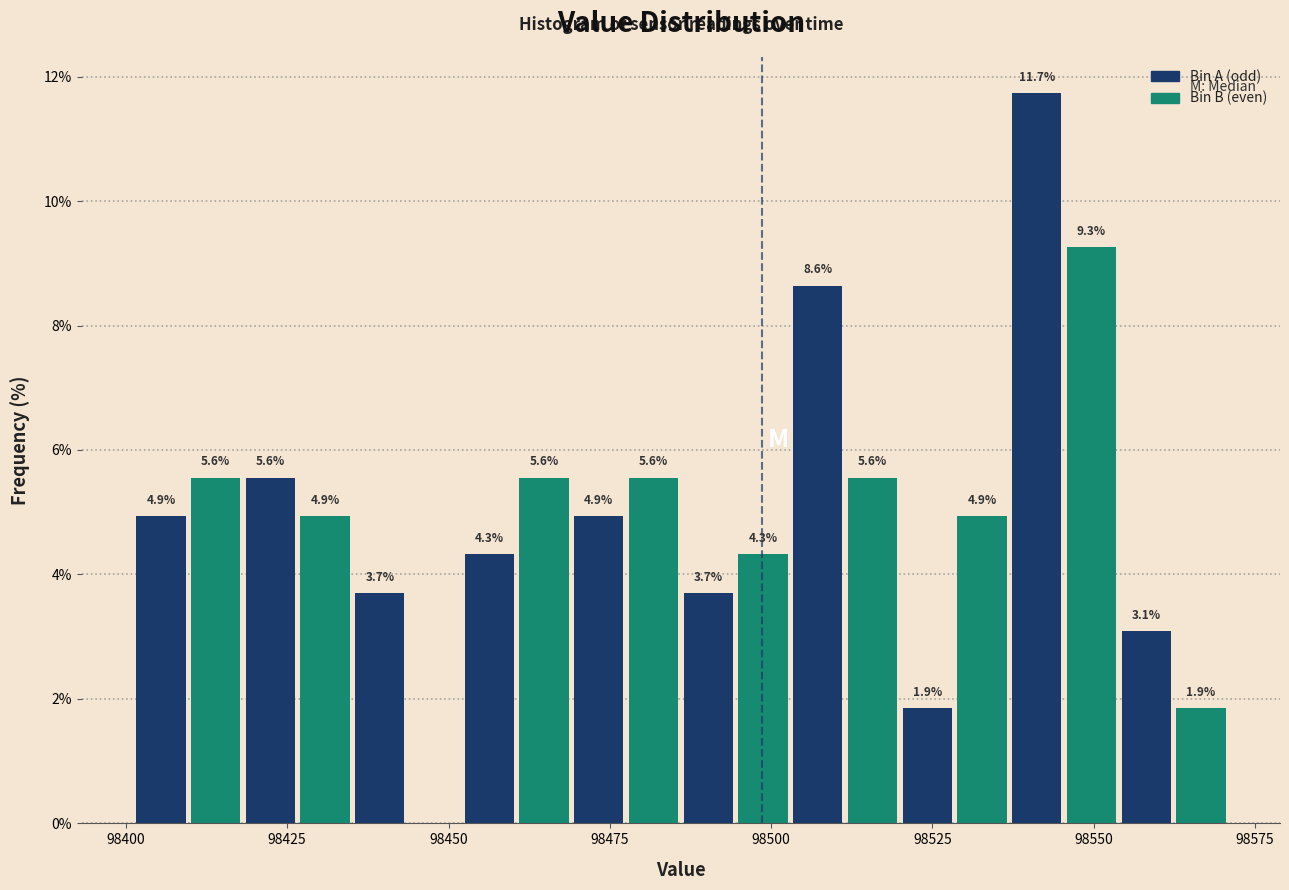

Read against the x-axis, roughly where is the centre of the tallest bar?

98540